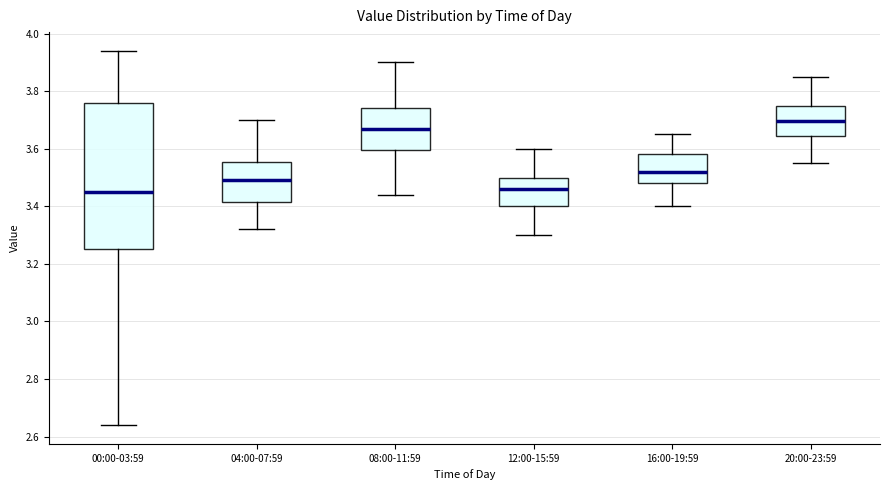

Where does the median line of the box for 16:00-19:59 sit on the y-axis? The values are not printed on the chart, so give them approximately, as read against the axis.

3.52